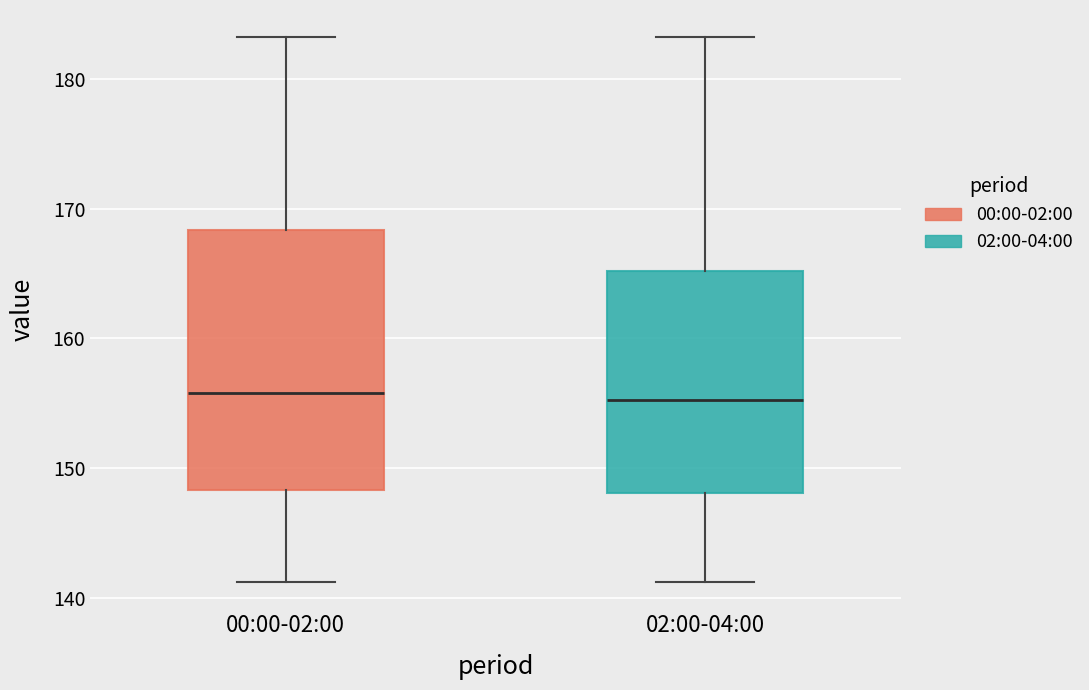

Reading left to right, transcribe this box plot: for each box, give where its median line is, the range the box spans, and where its two whiskers end, as read against the y-axis. The values are not printed on the chart, so give them approximately, as read against the axis.

00:00-02:00: median 156, box 148 to 168, whiskers 141 to 183
02:00-04:00: median 155, box 148 to 165, whiskers 141 to 183